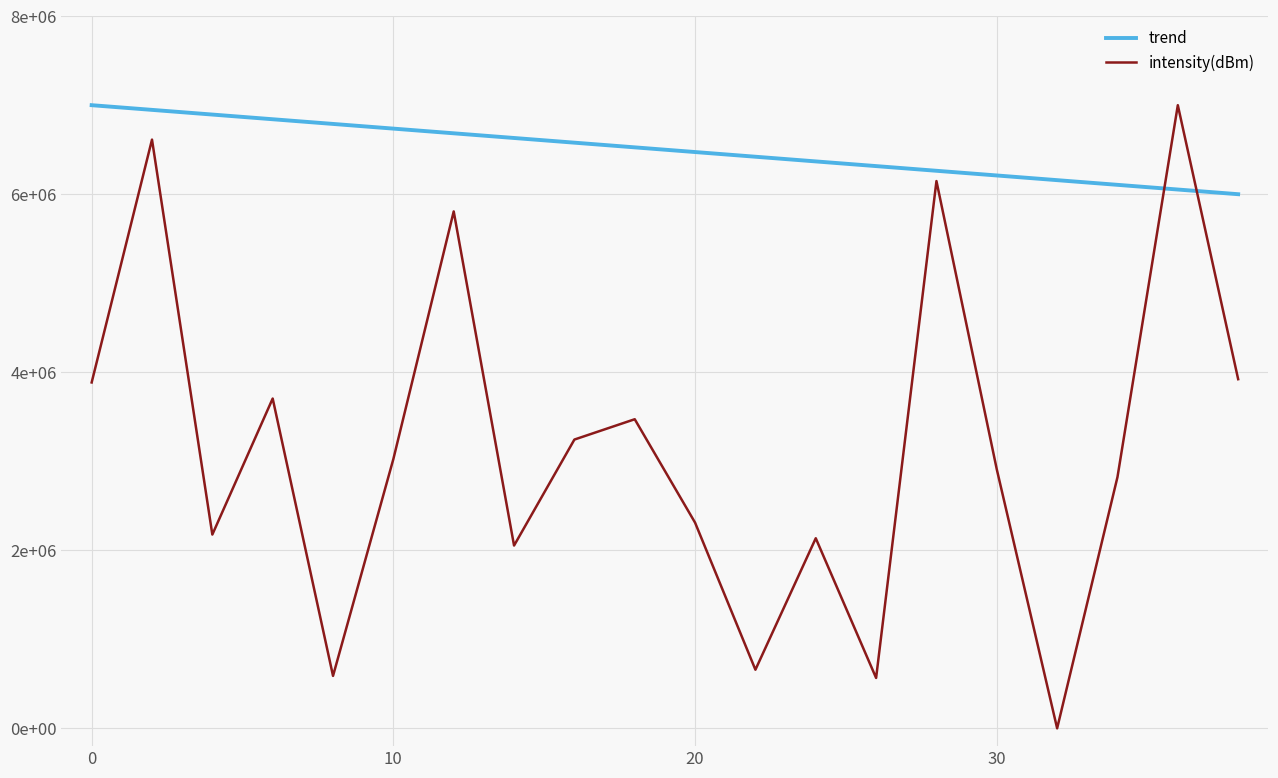

Does the chart have visible grid lines?

Yes